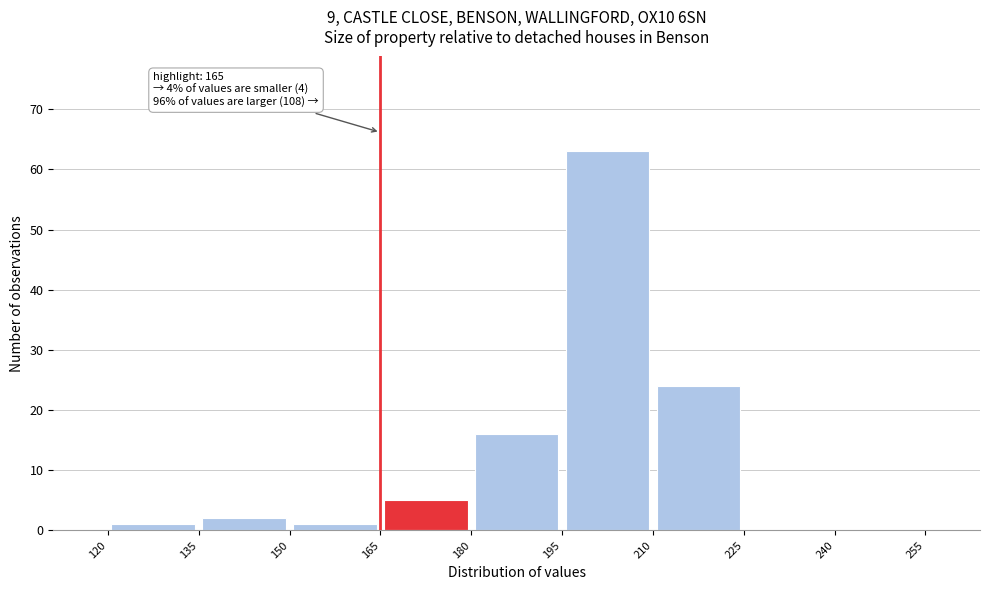

Over which range of the x-axis is the bar tallest?

195 to 210